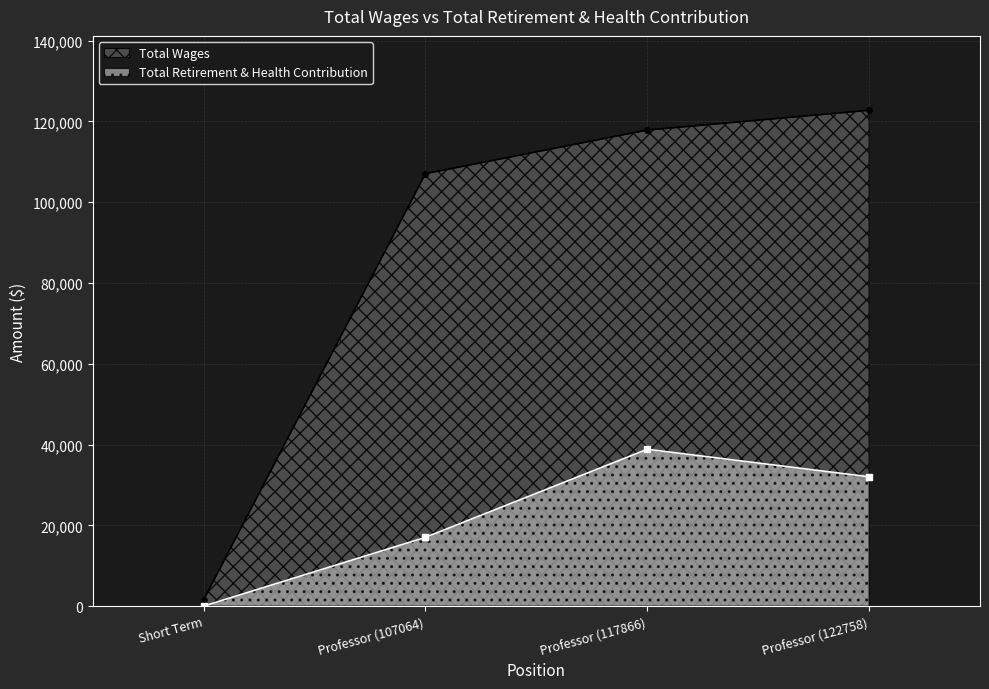

Count the number of categories in the chart.

4